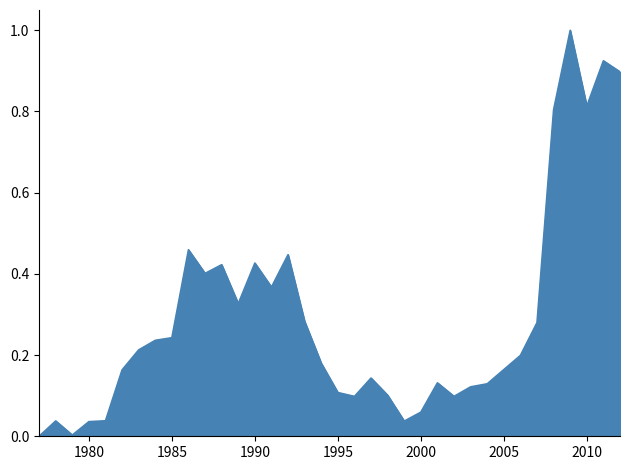

What is the maximum value shown in the chart?

1.0